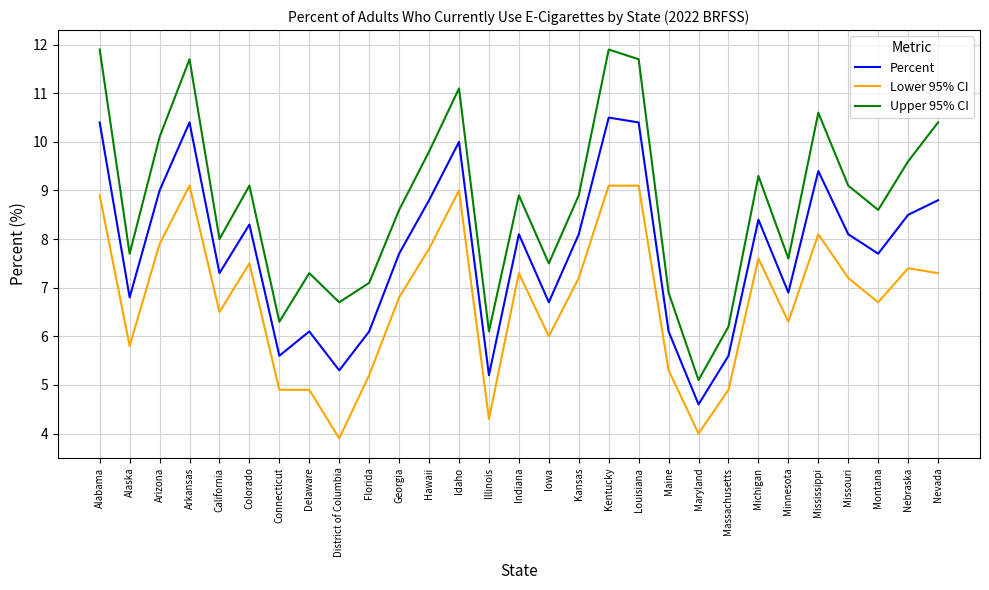

Is the value of Percent at Arkansas greater than the value of Lower 95% CI at Massachusetts?

Yes